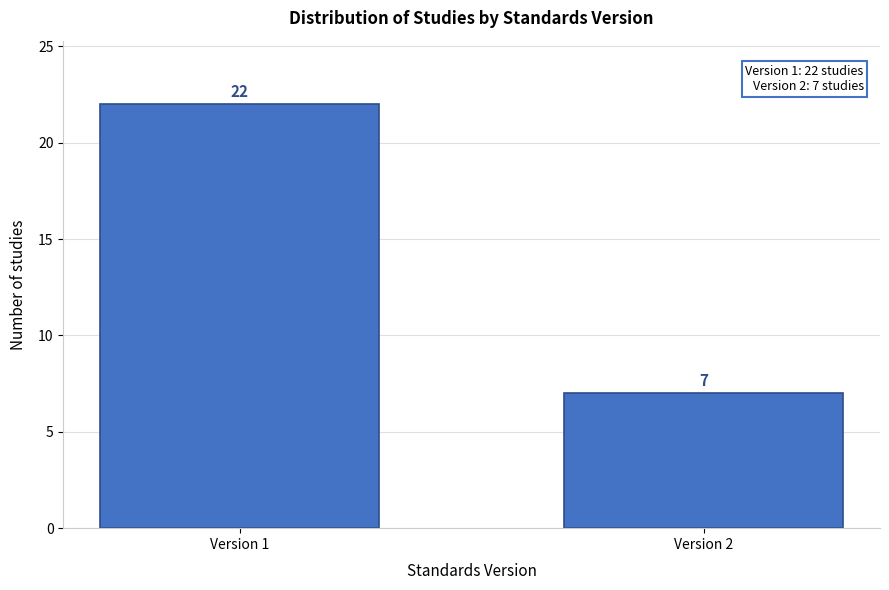

Reading left to right, list all the values displayed in this chart.

Version 1=22	Version 2=7